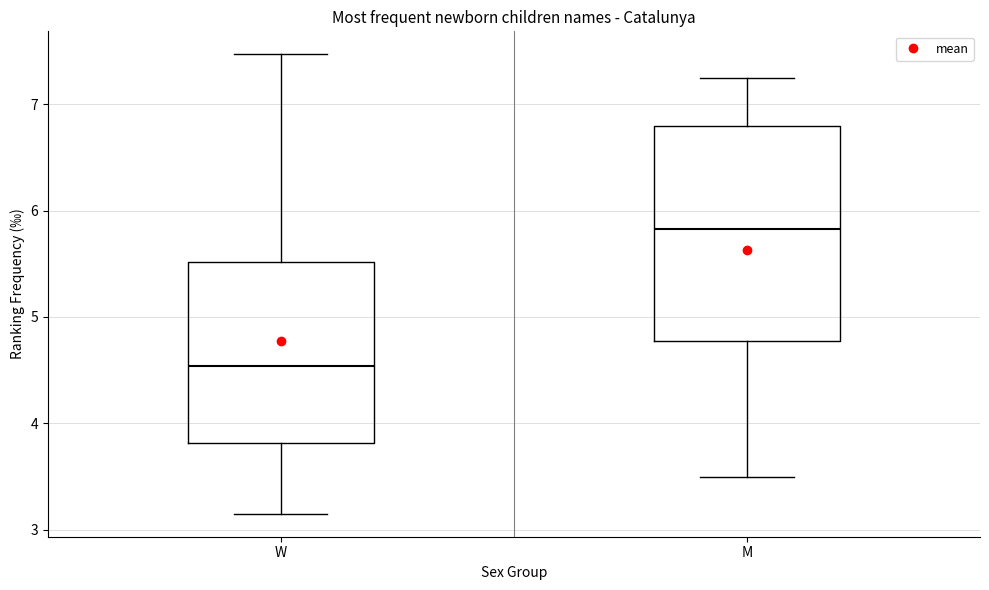

Which box is the tallest, from its lower edge to its upper edge?

M